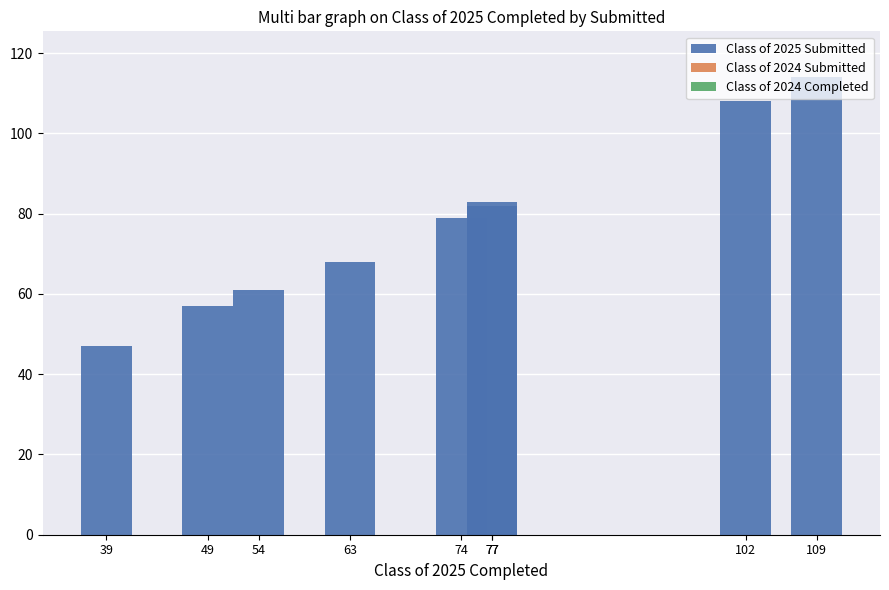

What is the value of the Class of 2025 Submitted bar at the 5th from the left?

79